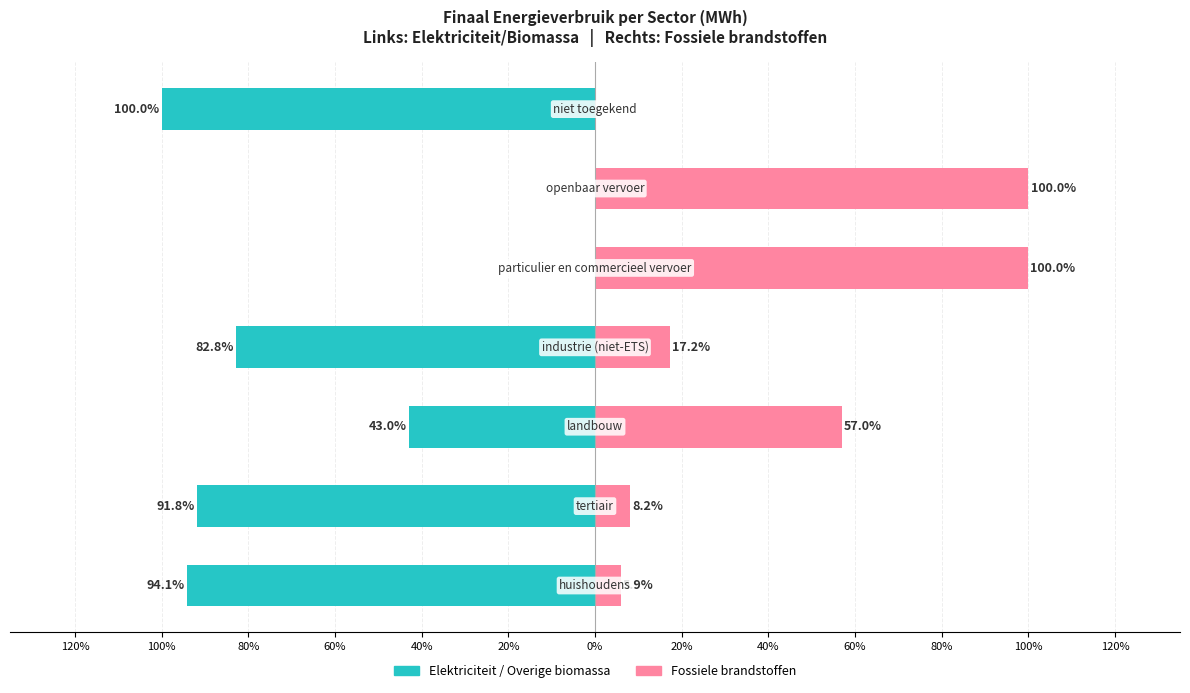

What is the label of the 6th bar from the right?

100%